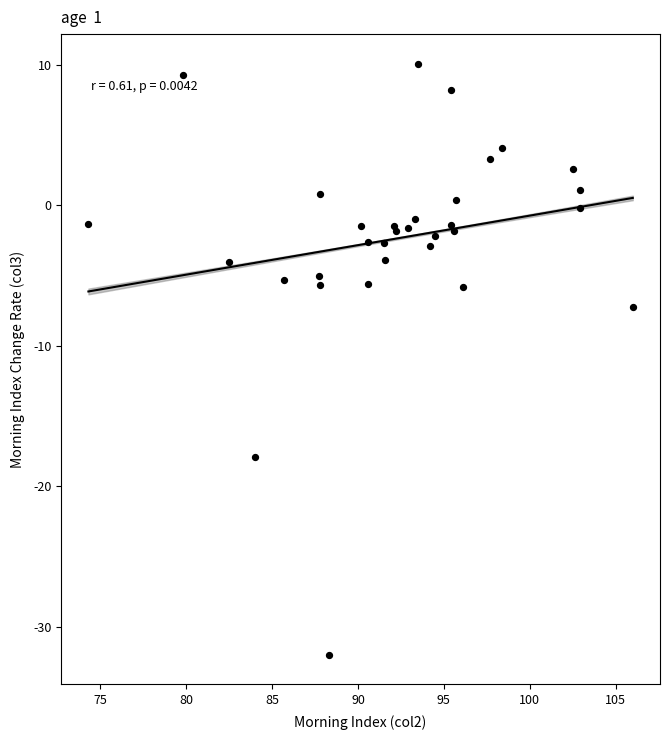

What Y value in the scatter plot is closest to -10?

-7.2